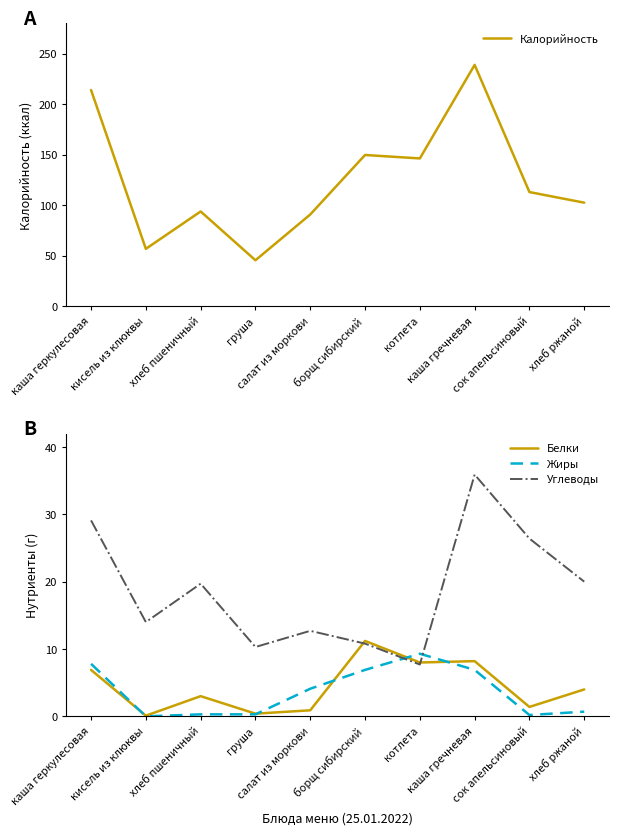

Is this an area chart (filled region under the line)?

No